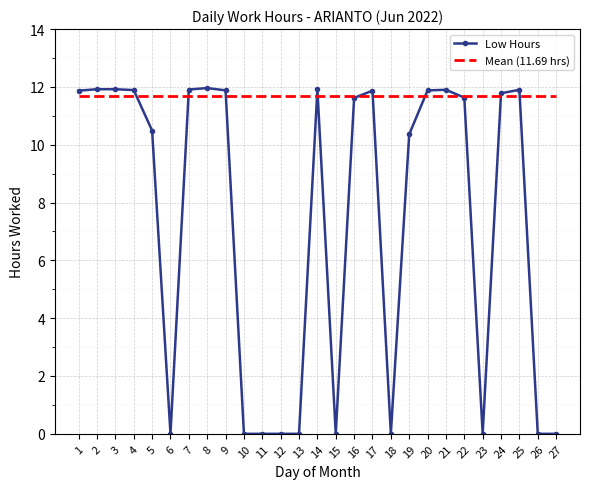

List the series in order of their overall mean, lowest first.

Low Hours, Mean (11.69 hrs)